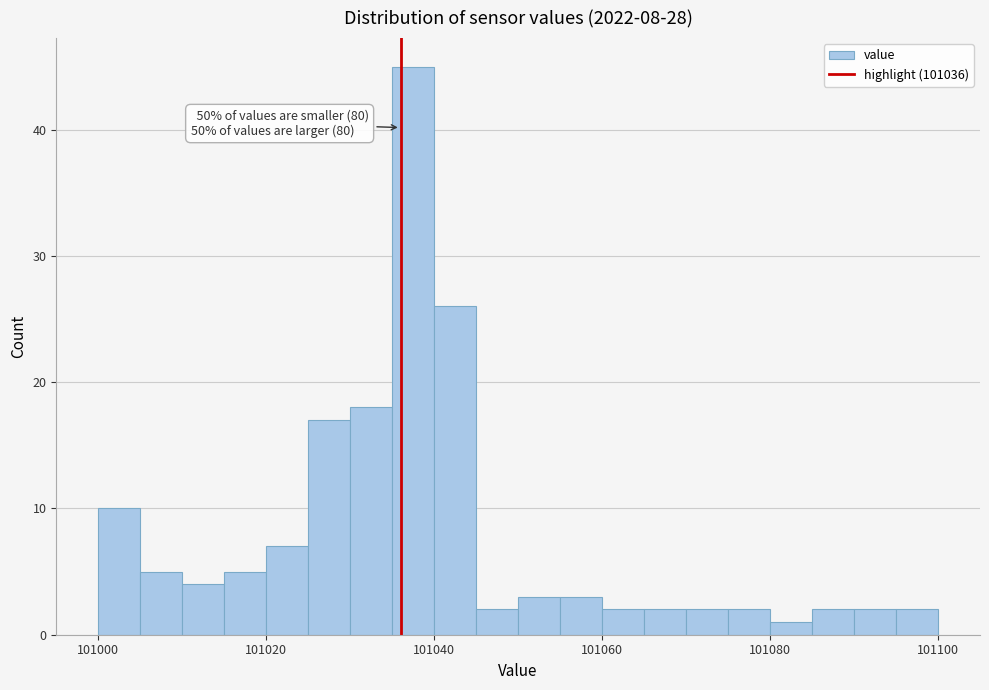

Read against the x-axis, roughly where is the centre of the tallest bar?

101038